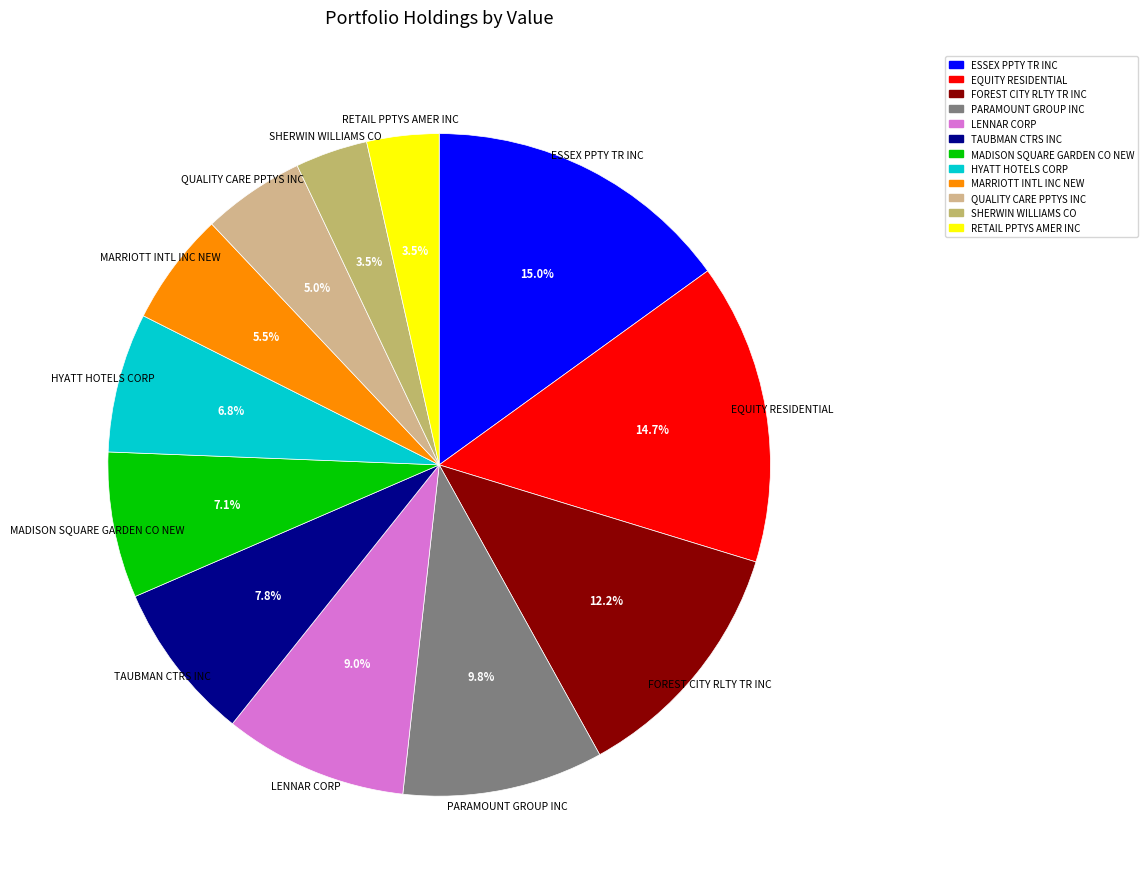

Does SHERWIN WILLIAMS CO account for over 50% of the chart?

No